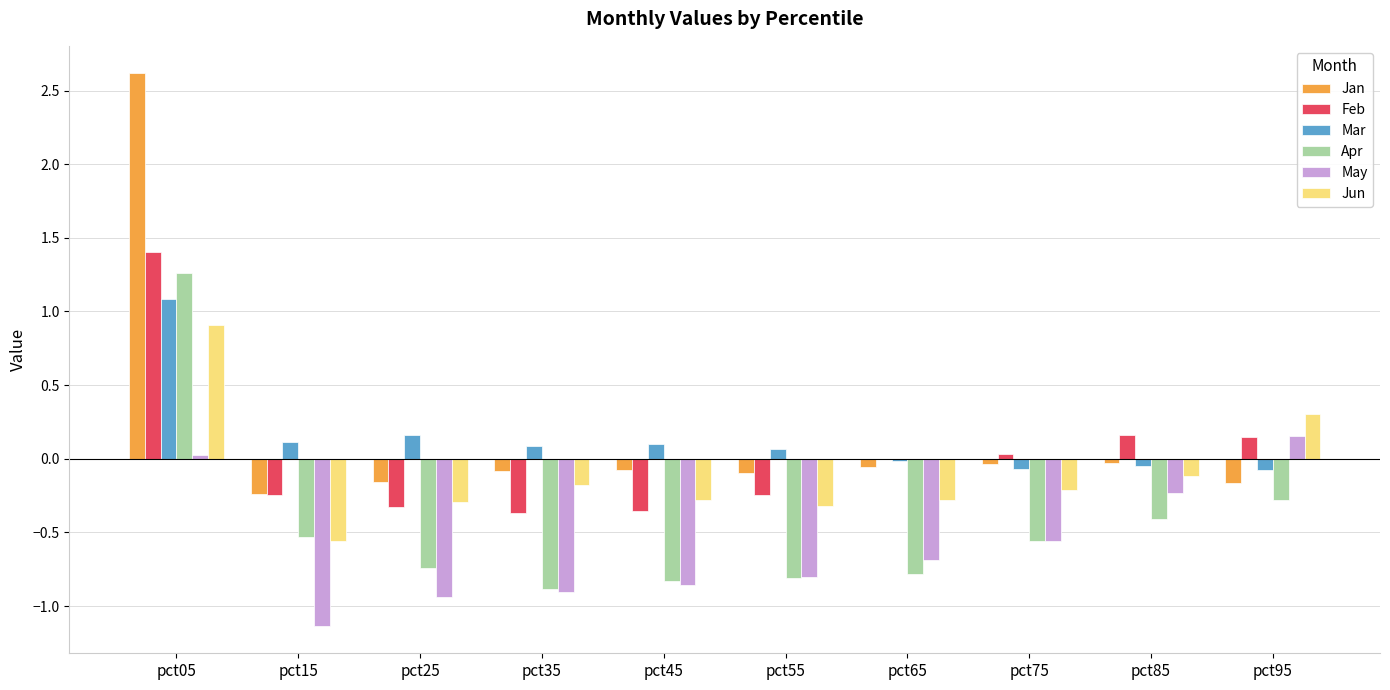

At which category is the sum across all series the highest?

pct05